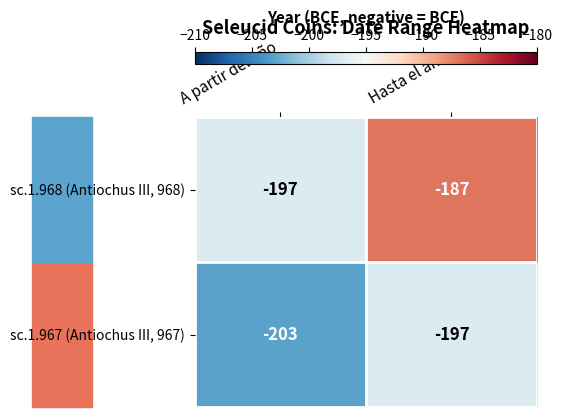

What is the sum of the sc.1.967 (Antiochus III, 967) values at A partir del año and Hasta el año?

-400